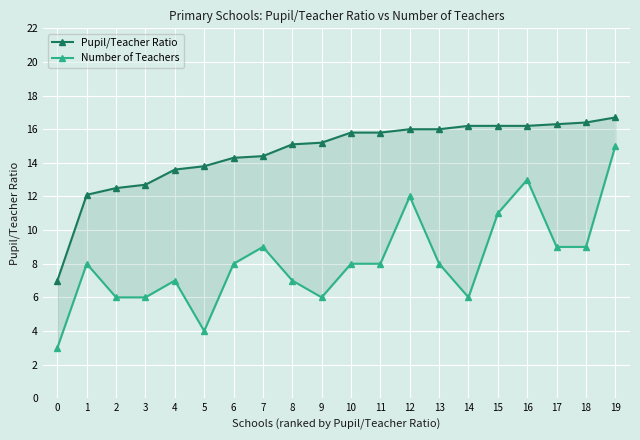

Does the chart display data point markers on the line(s)?

Yes